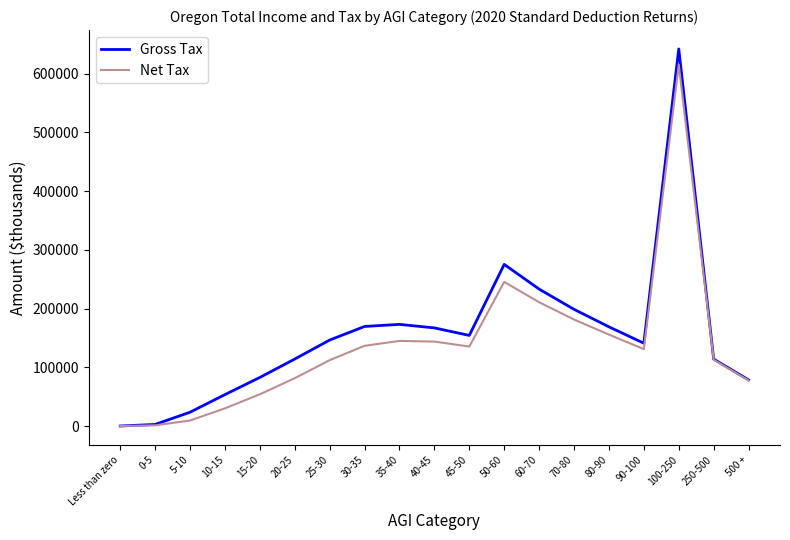

What is the sum of the Gross Tax values at Less than zero and 15-20?

82777